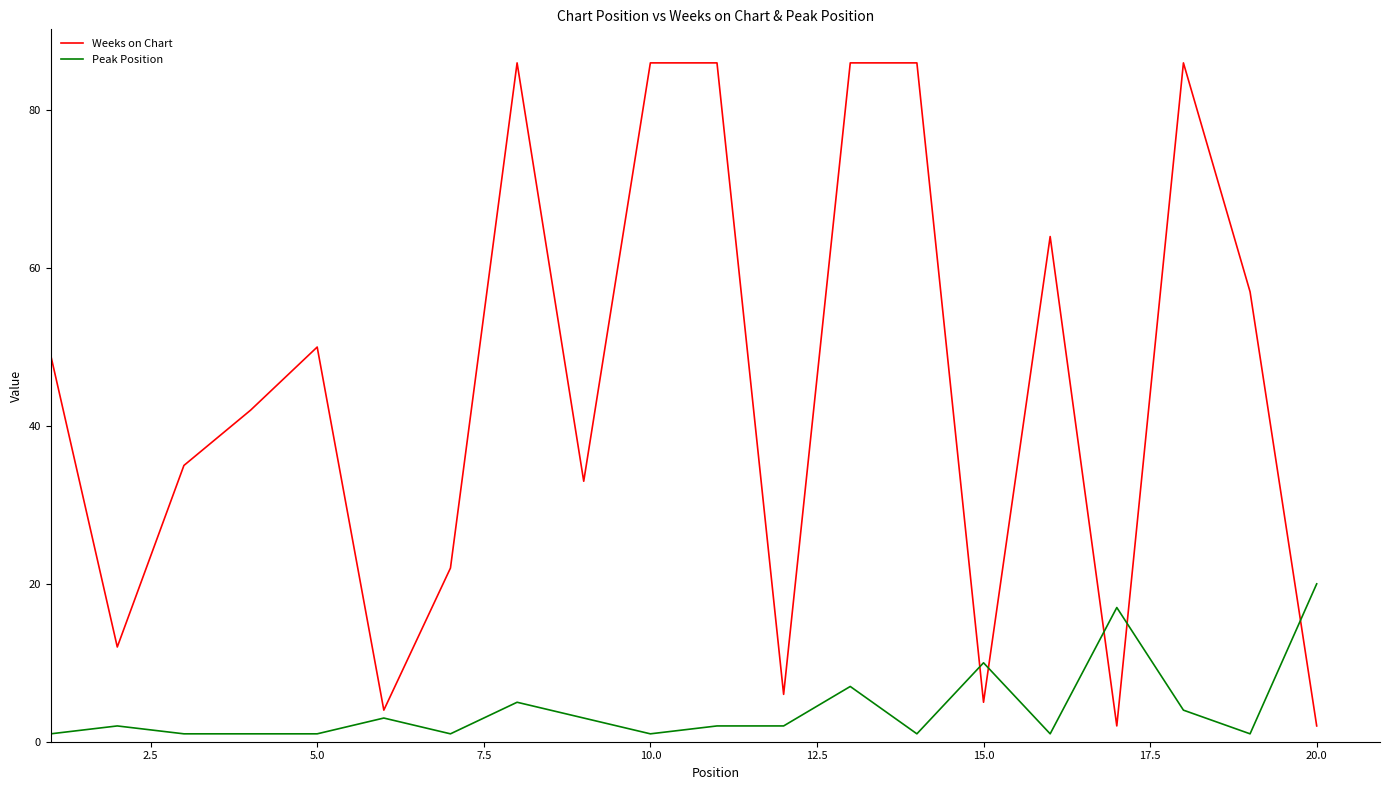

Rank the series by their average value, from lowest to highest.

Peak Position, Weeks on Chart